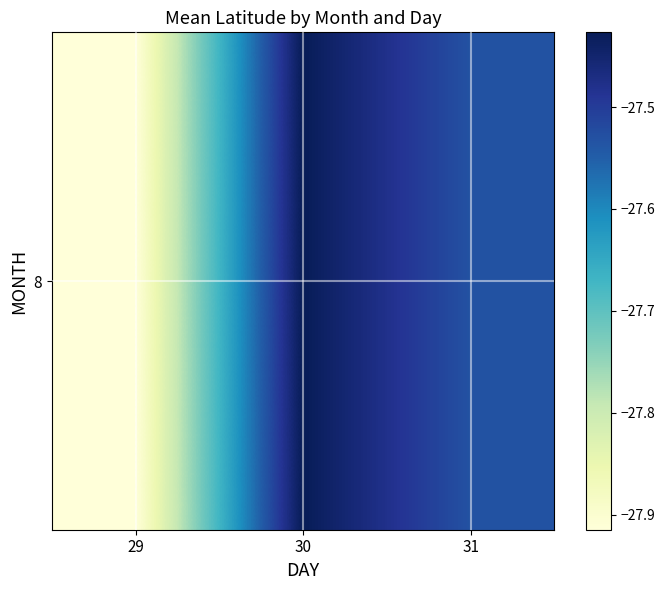

Which category has the highest value across all series?

30